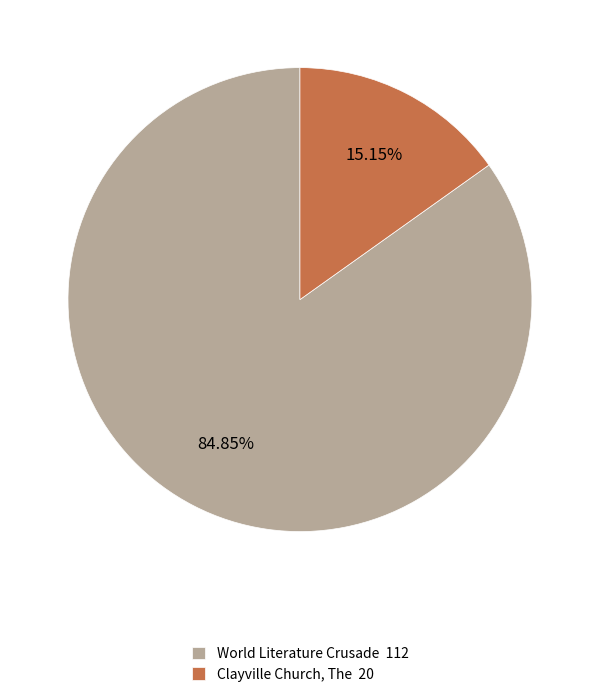

Approximately how many times larger is the value at World Literature Crusade compared to Clayville Church, The?

5.6